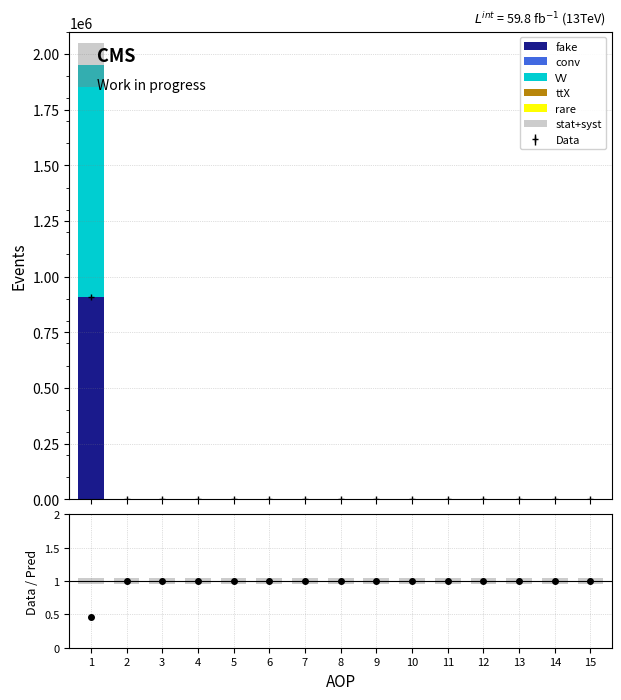

How many groups of bars are there?

15